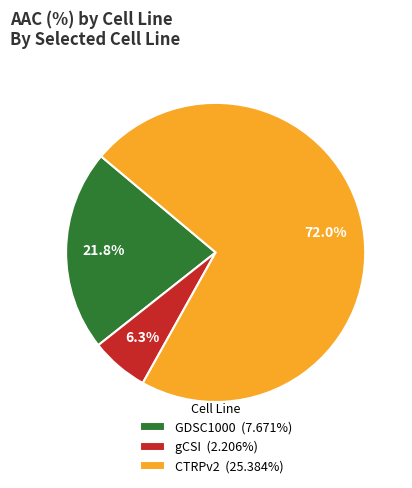

To the nearest percent, what portion does gCSI represent?

6%